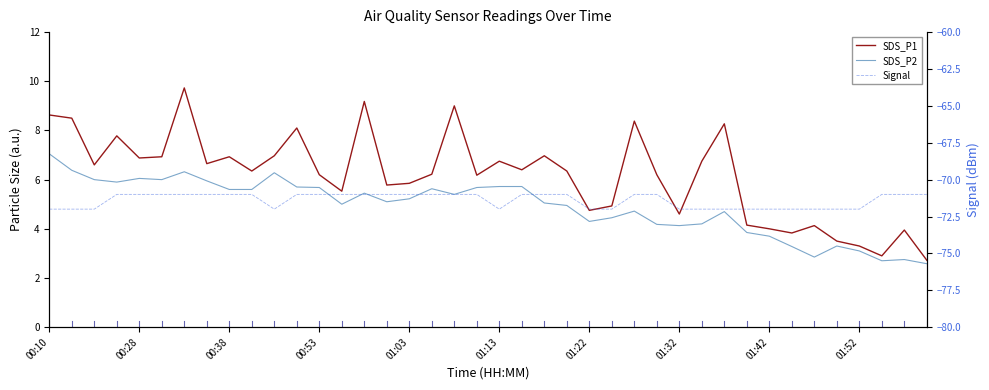

Read the Signal value at 23.

-71.0